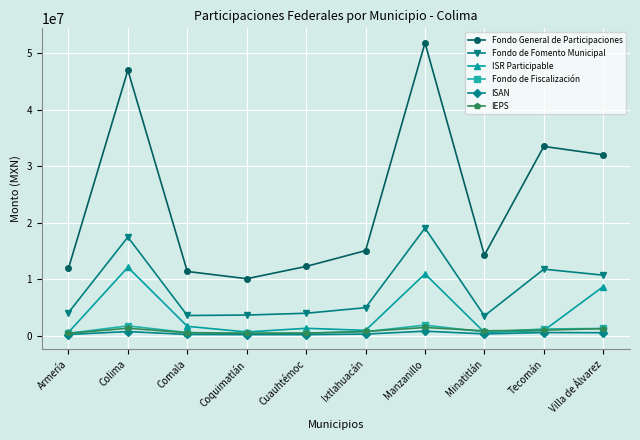

What is the average value of the IEPS series?

860053.1